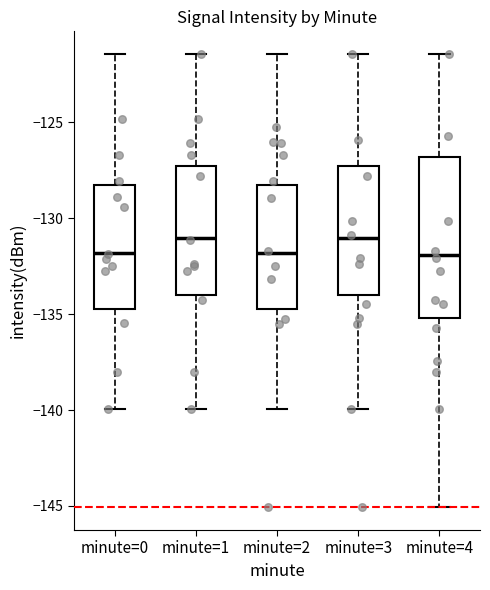

Comparing the boxes themselves (not the whiskers), which one is the tallest?

minute=4